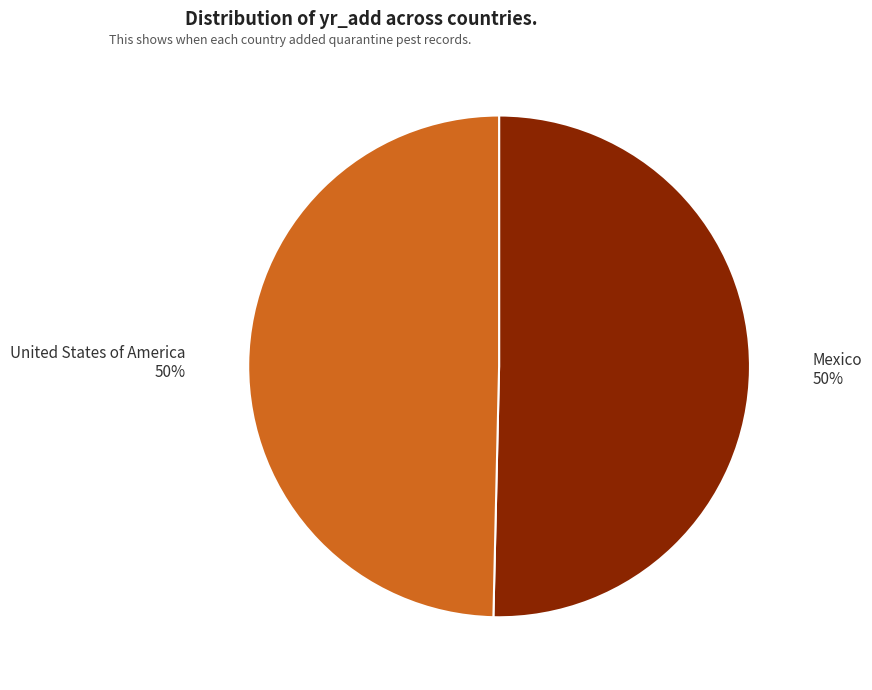

How many slices are in this pie chart?

2